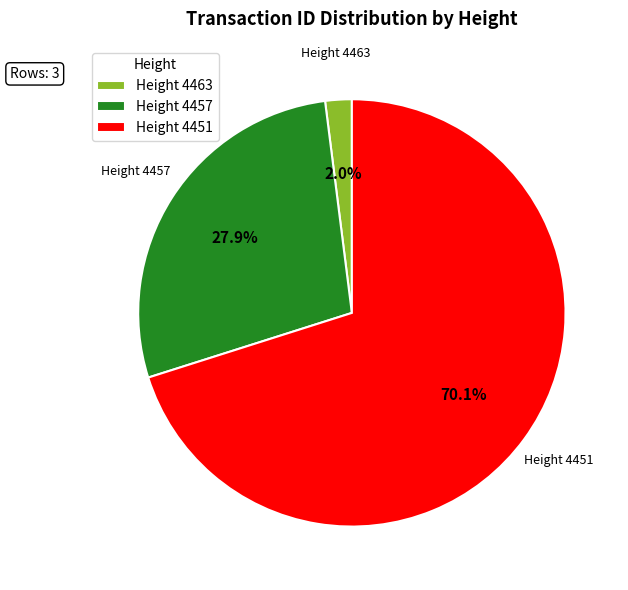

To the nearest percent, what is the average slice percentage?

33%